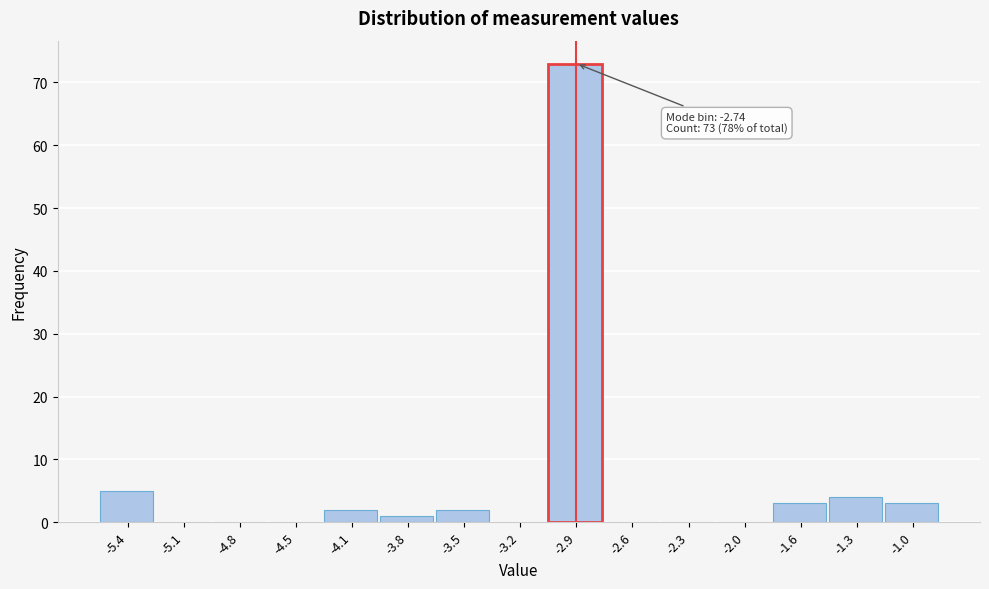

Reading left to right, list all the values displayed in this chart.

-5.4=5	-5.1=0	-4.8=0	-4.5=0	-4.1=2	-3.8=1	-3.5=2	-3.2=0	-2.9=73	-2.6=0	-2.3=0	-2.0=0	-1.6=3	-1.3=4	-1.0=3